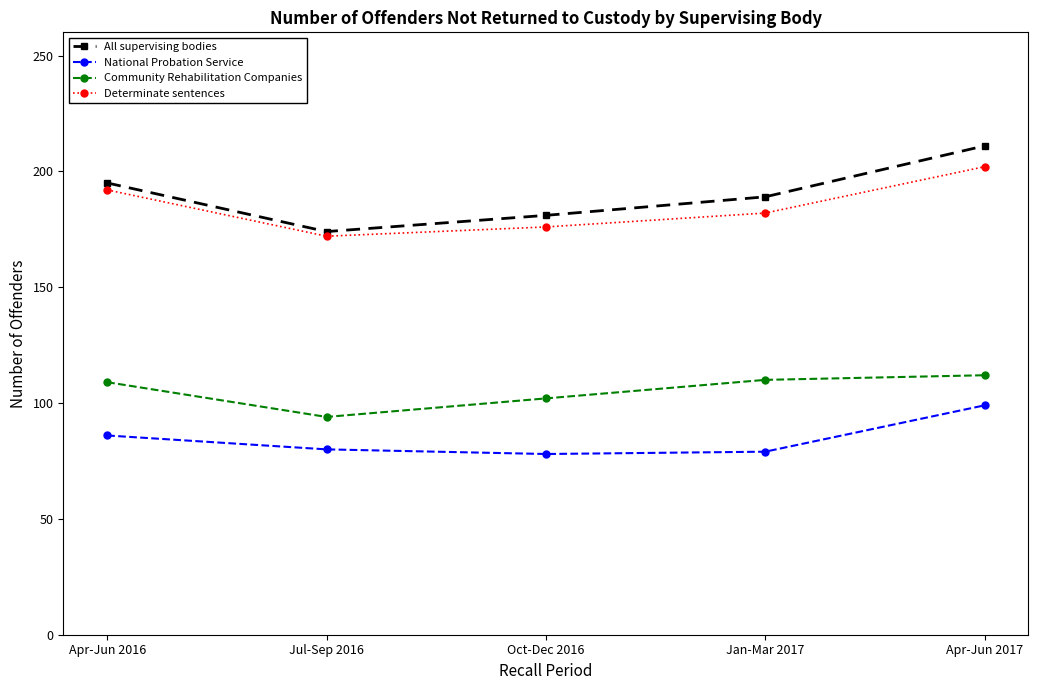

What position from the right is Jan-Mar 2017?

2